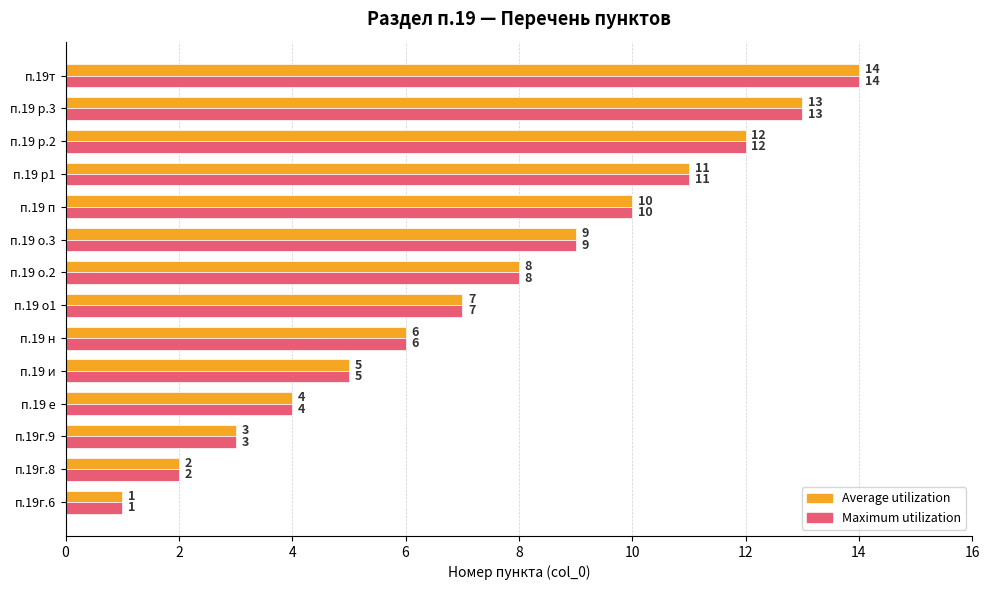

Rank the categories by Average utilization value from highest to lowest.

п.19т, п.19 р.3, п.19 р.2, п.19 р1, п.19 п, п.19 о.3, п.19 о.2, п.19 о1, п.19 н, п.19 и, п.19 е, п.19г.9, п.19г.8, п.19г.6